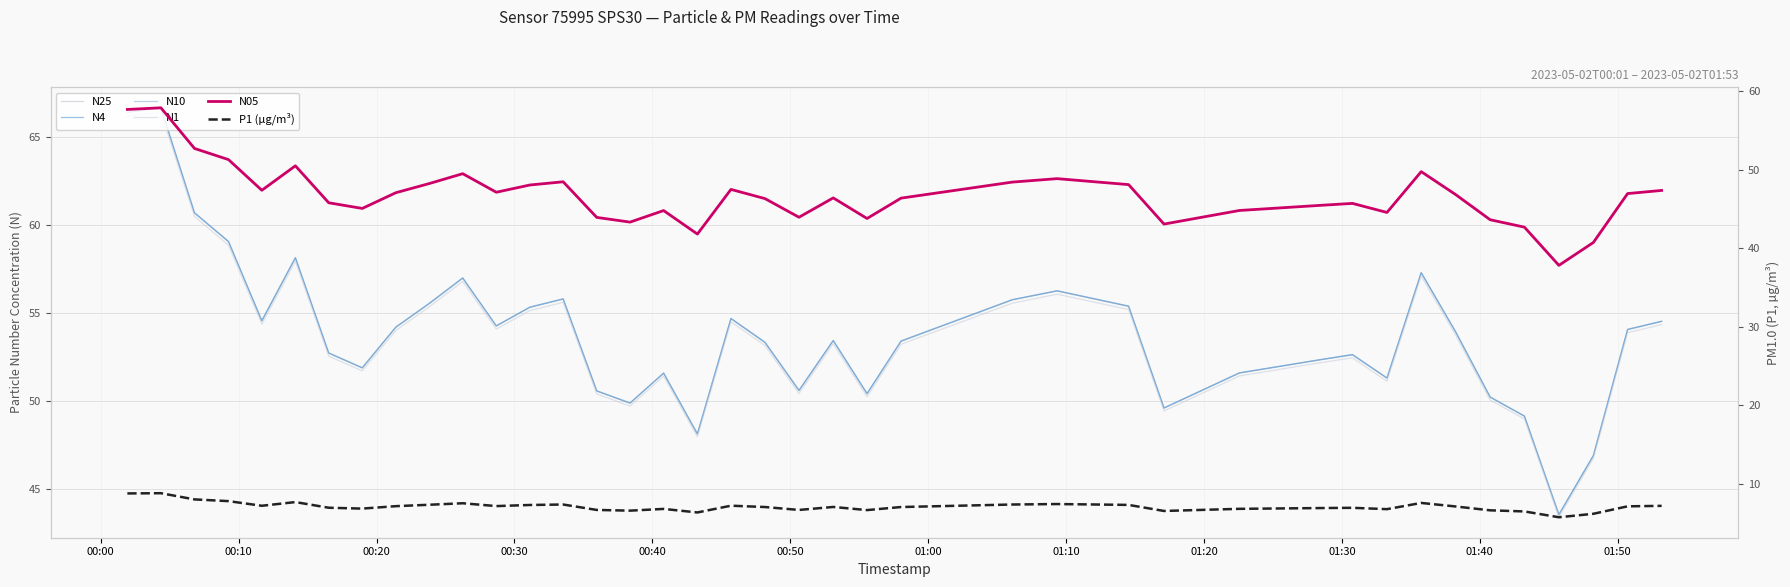

Which series has the largest total across all categories?

N10